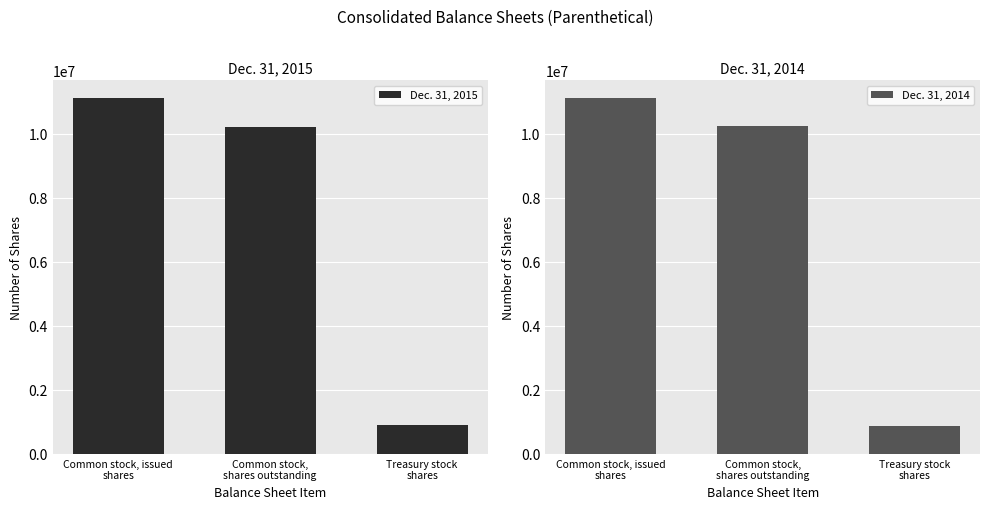

What is the difference between the Dec. 31, 2014 values at Treasury stock
shares and Common stock, issued
shares?

10242405